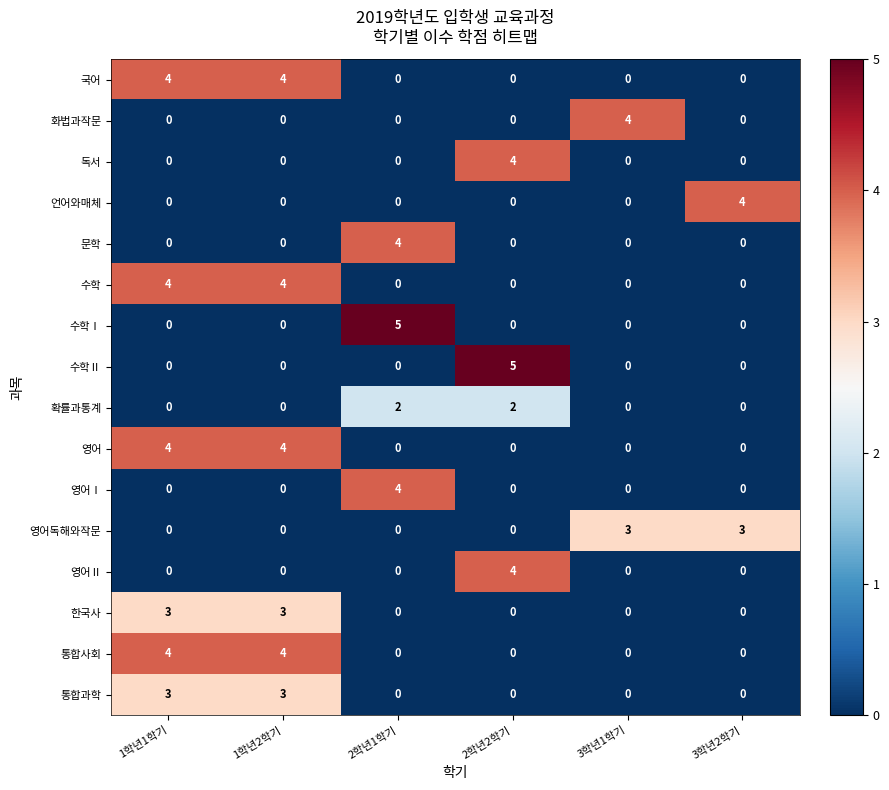

Is it true that 문학 equals 3 at 2학년1학기?

False